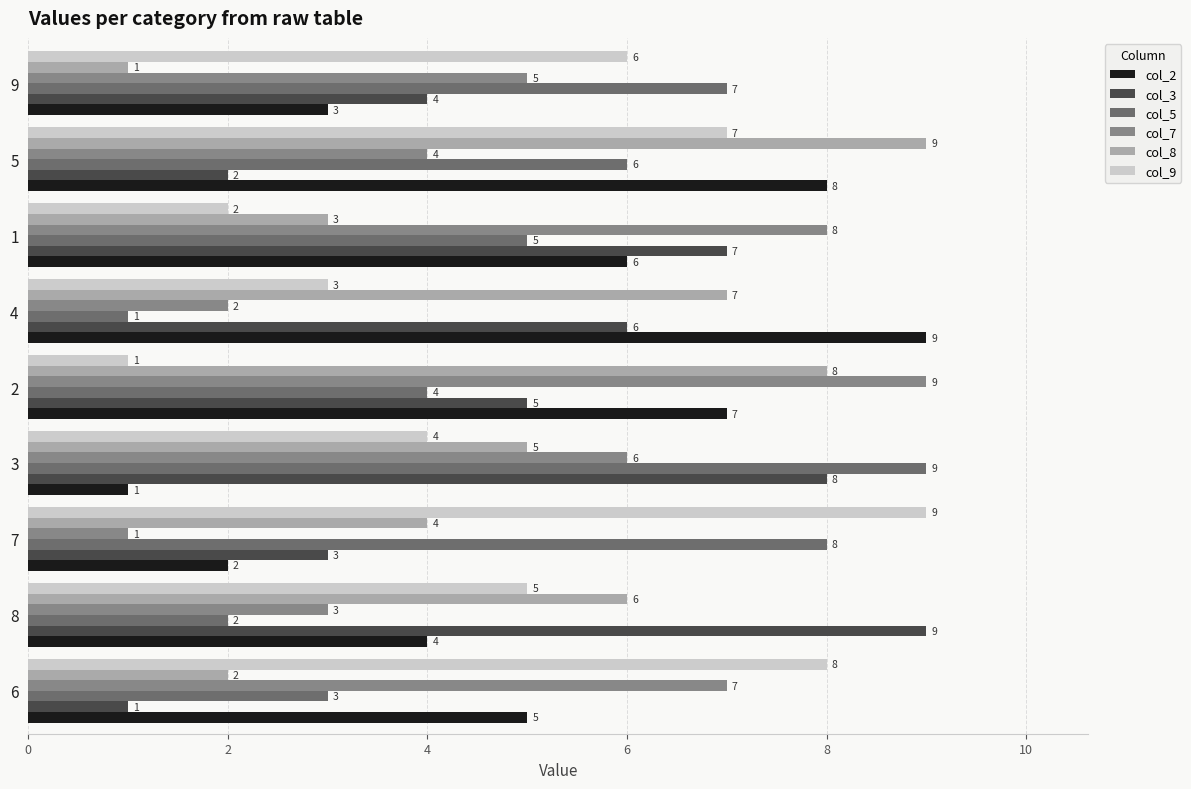

What is the difference between the maximum and second lowest values in the col_8 series?

7